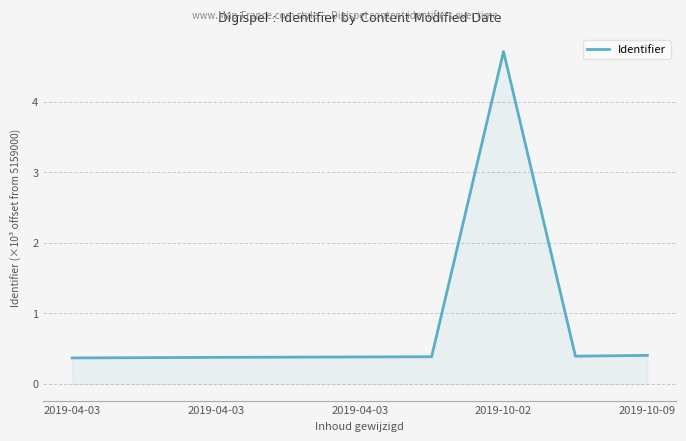

What is the difference between the maximum and minimum values?

4.3